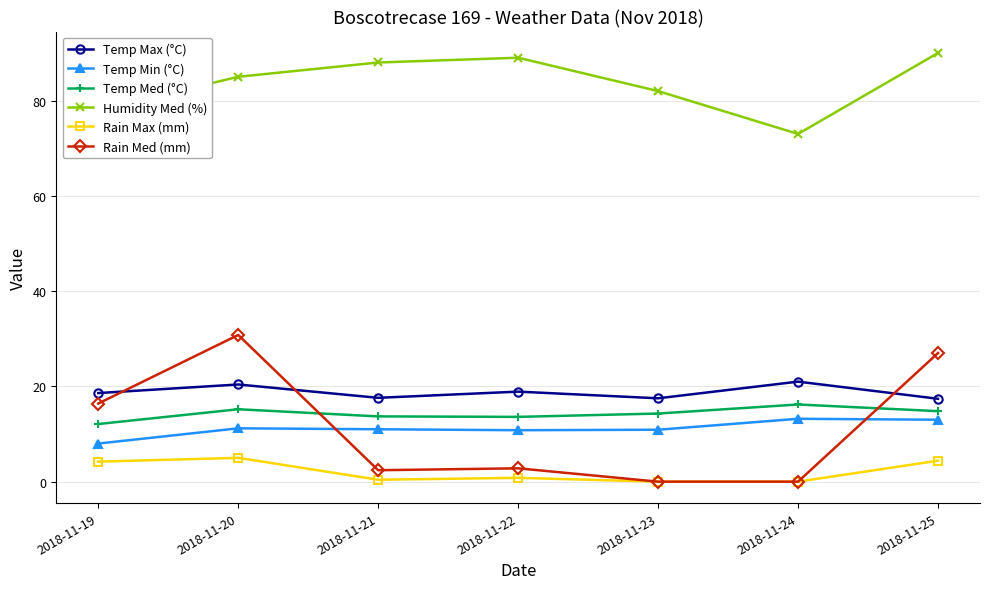

How many interior local valleys does the Temp Max (°C) series have?

2